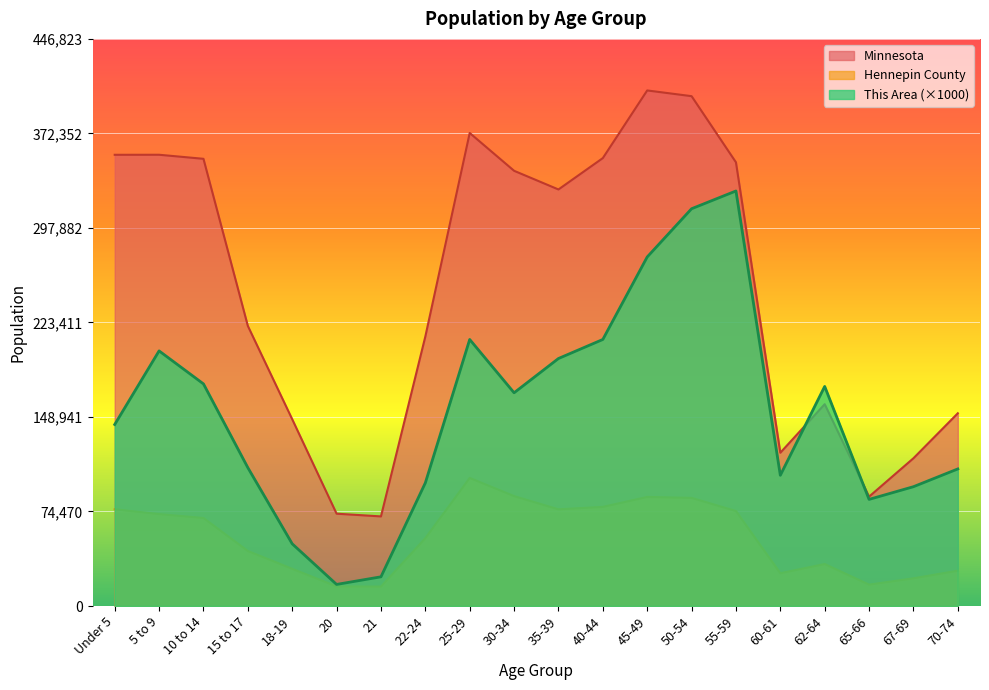

What is the average value of the Minnesota series?

248762